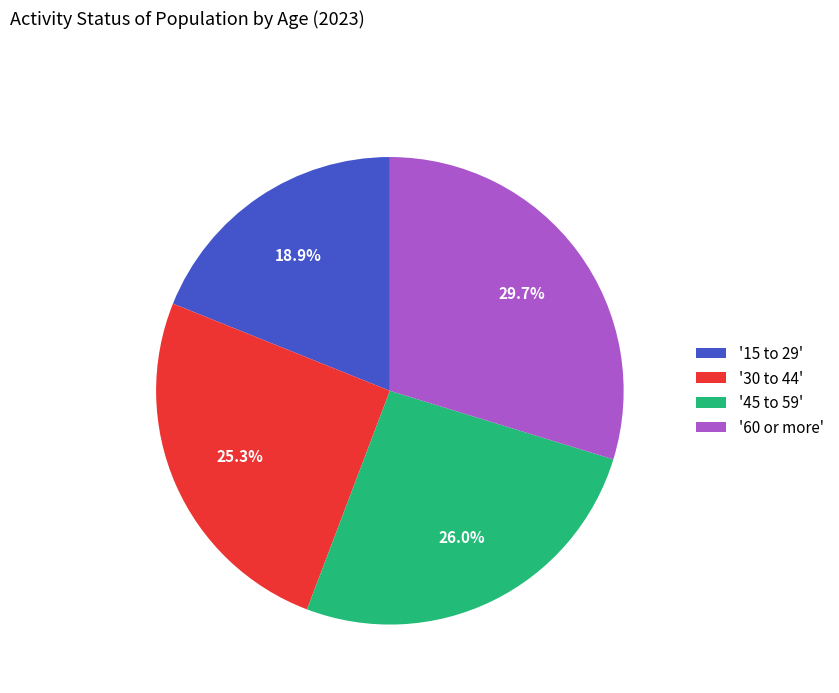

What percentage is NOT represented by '60 or more'?

70.3%